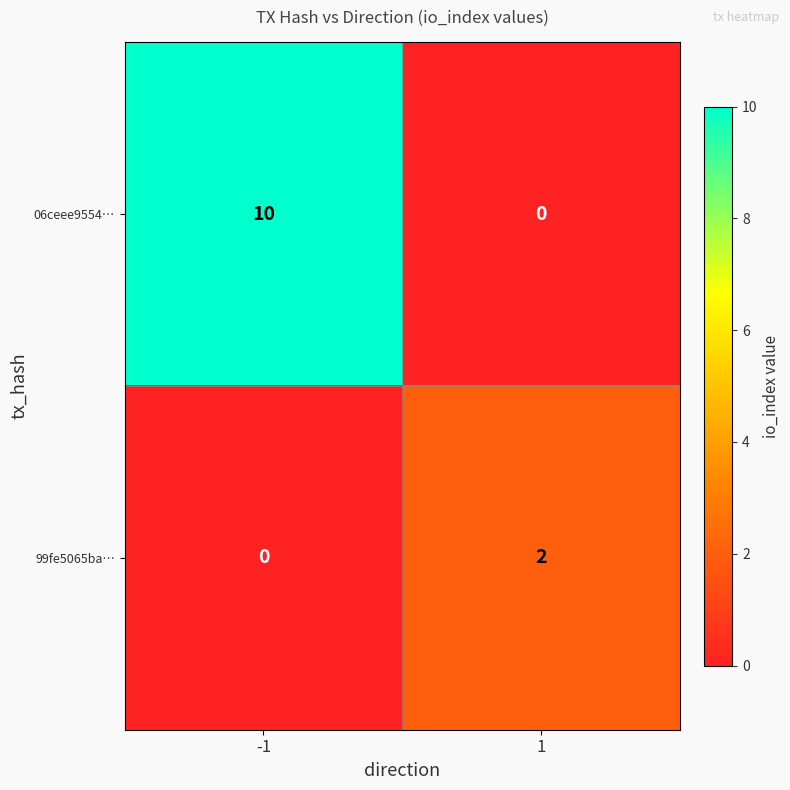

How many values in 06ceee9554… are above zero?

1